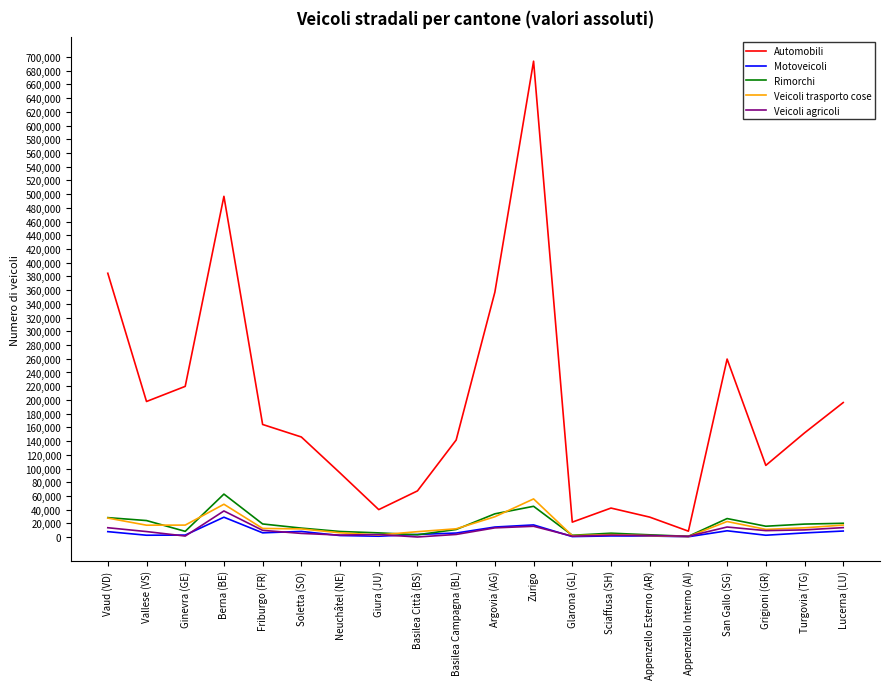

Which series has the largest total across all categories?

Automobili